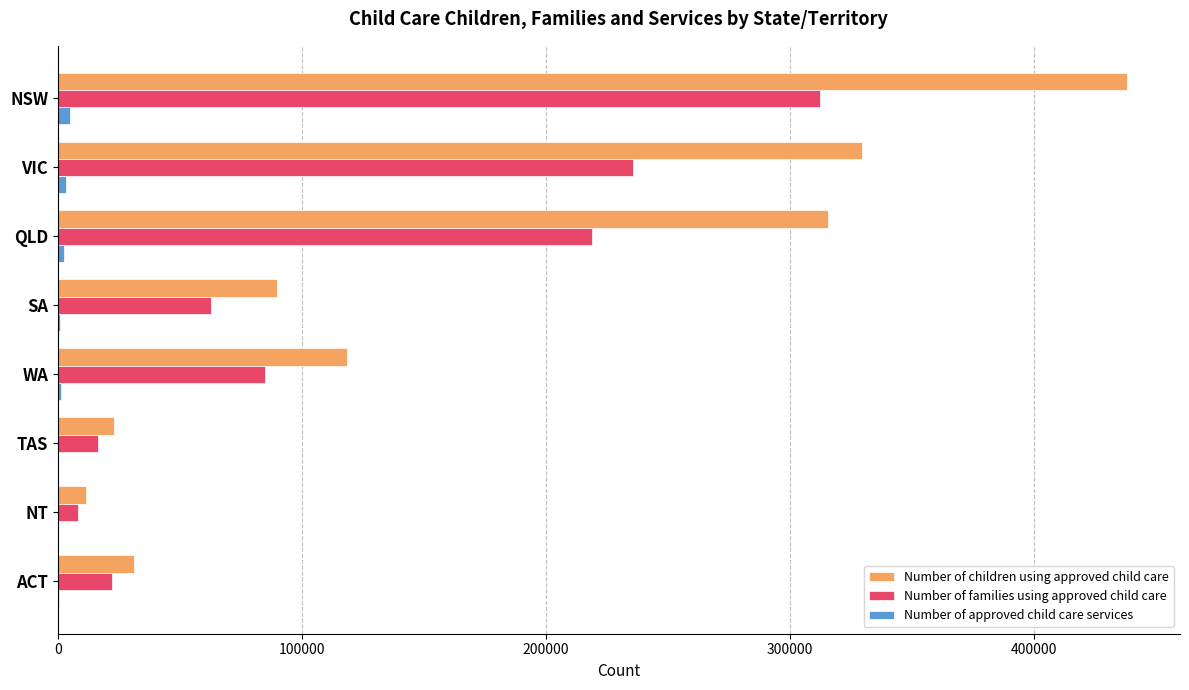

Between NSW and SA, which series saw the biggest shift?

Number of children using approved child care